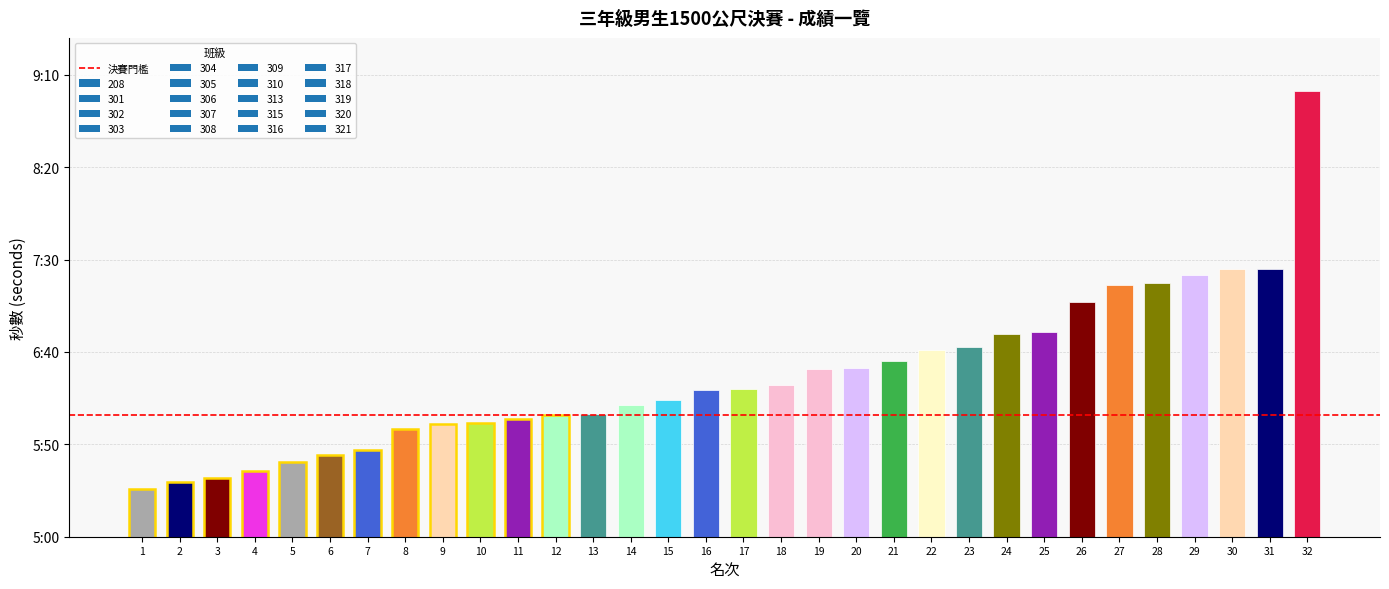

What is the minimum value shown in the chart?

325.7